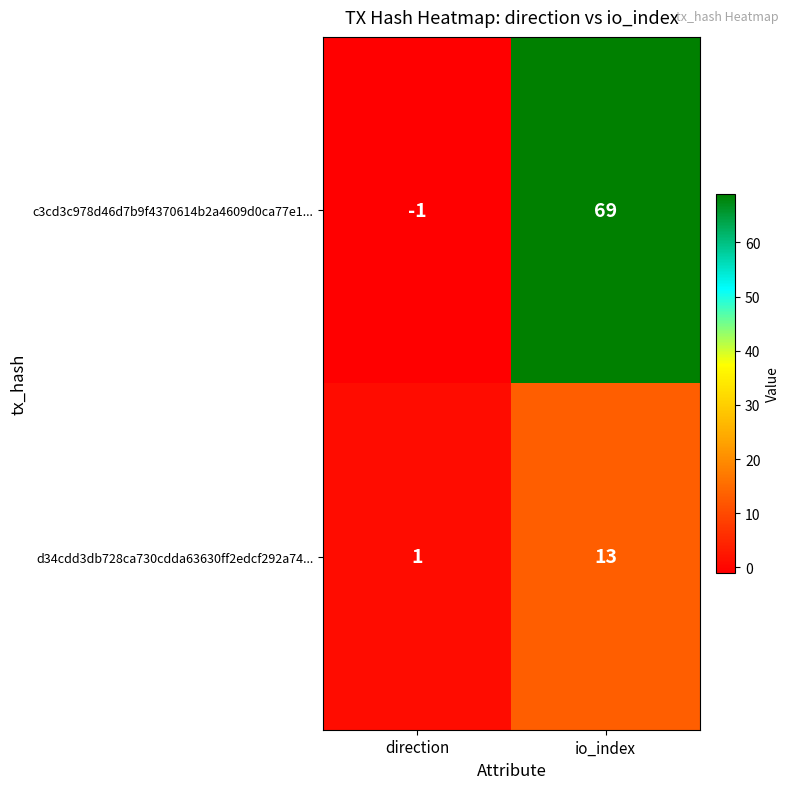

The c3cd3c978d46d7b9f4370614b2a4609d0ca77e1... series shows 69 at io_index. True or false?

True